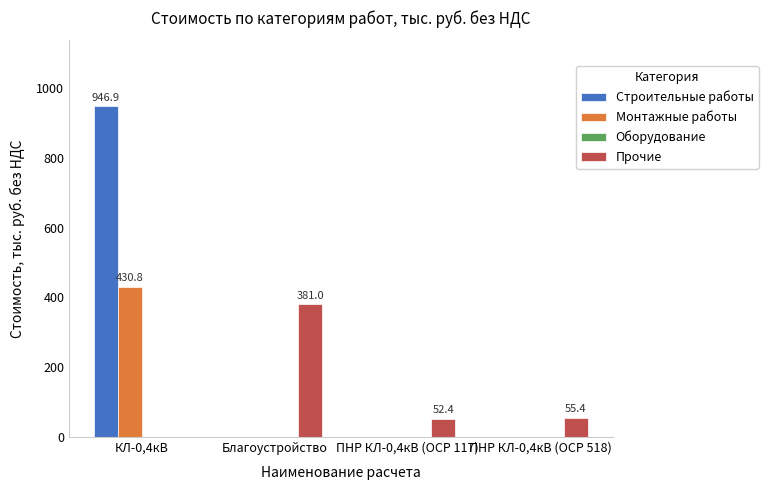

Does the chart contain stacked bars?

No